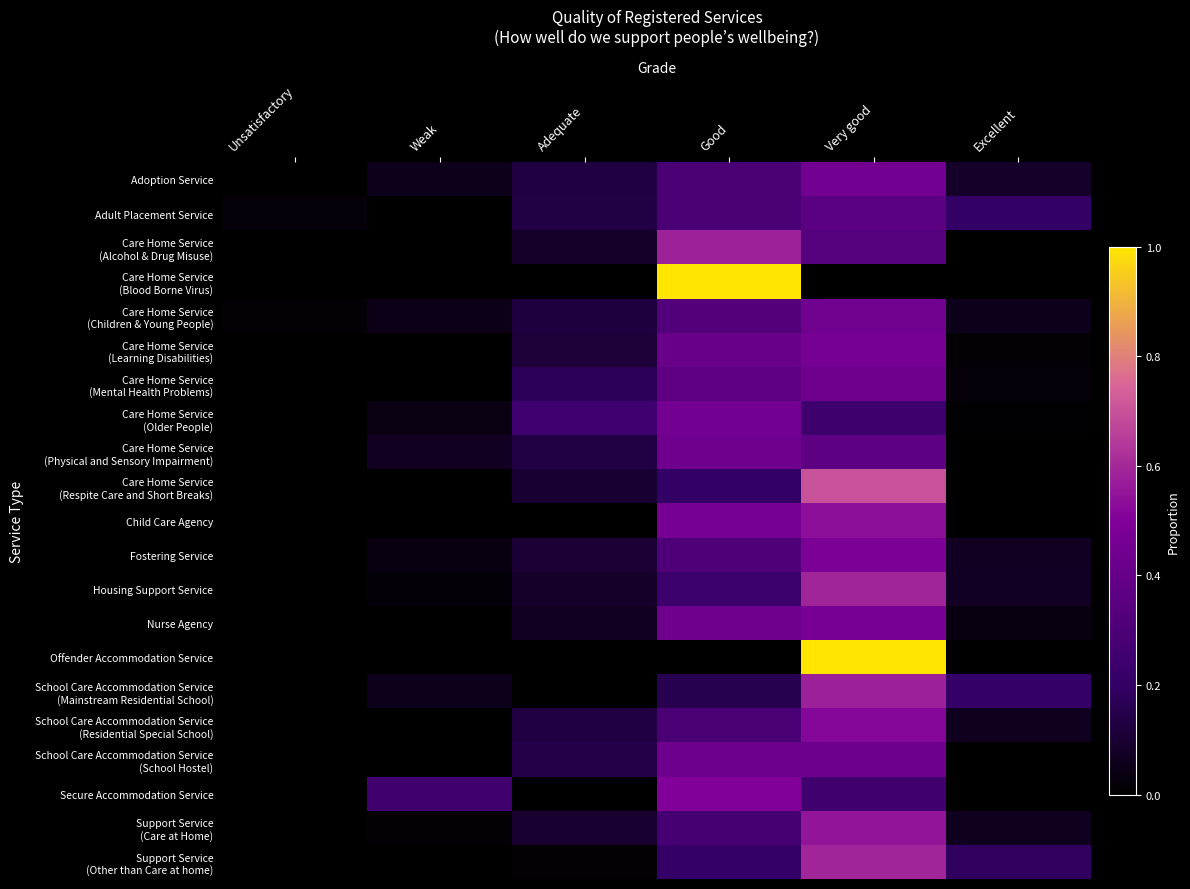

Which series has the largest range (max minus min)?

Care Home Service (Blood Borne Virus)